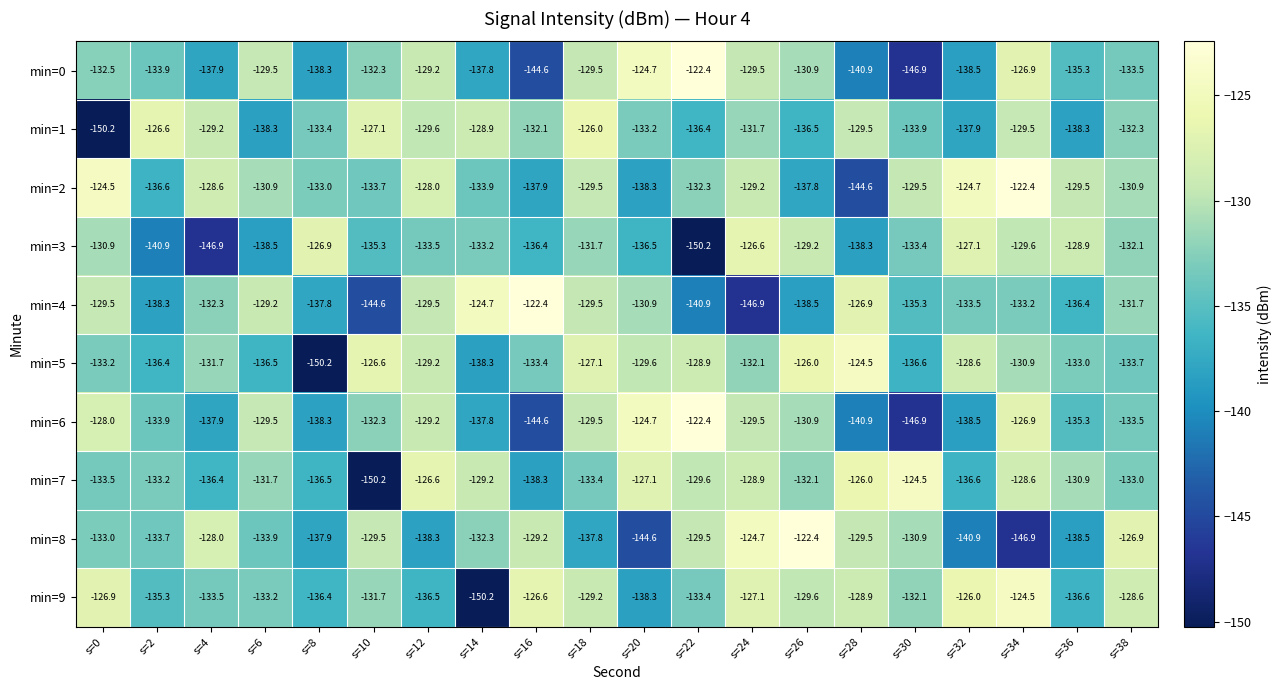

True or false: min=5 has a value of -136.4 at s=2.

True